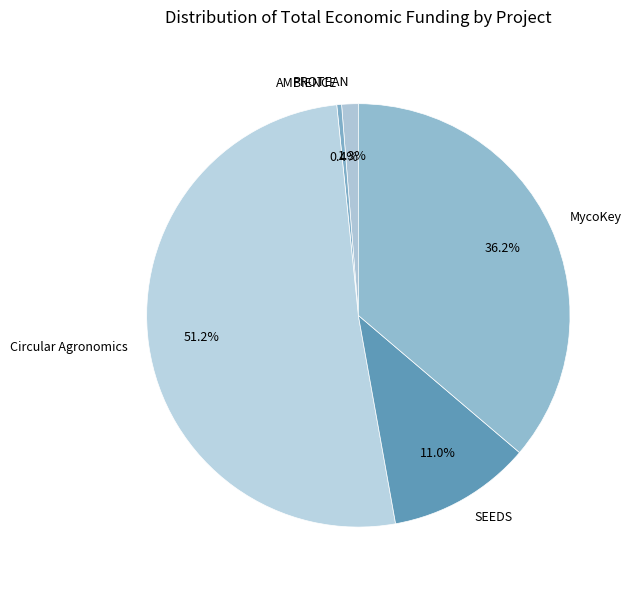

Do MycoKey and AMBIENCE together represent more than half of the pie?

No